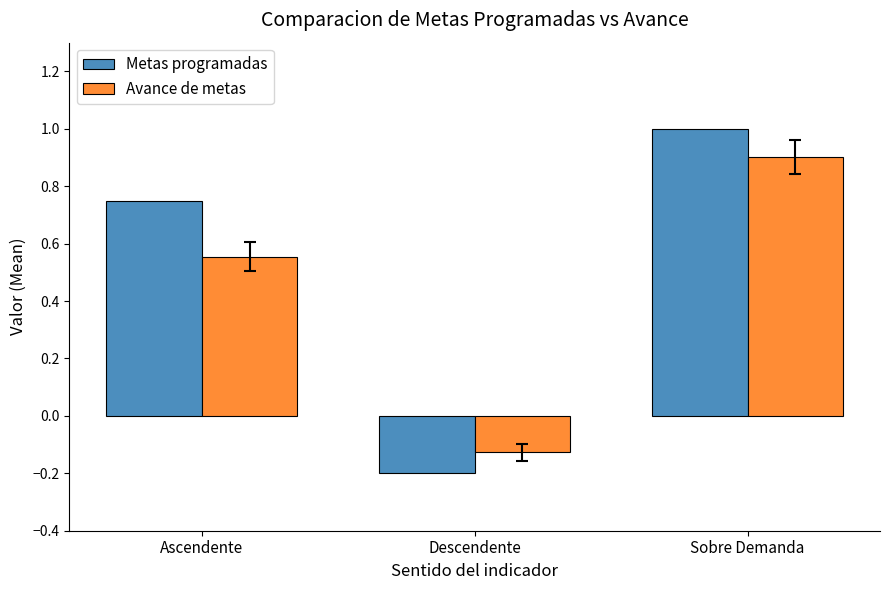

At which label does Avance de metas first exceed 0?

Ascendente